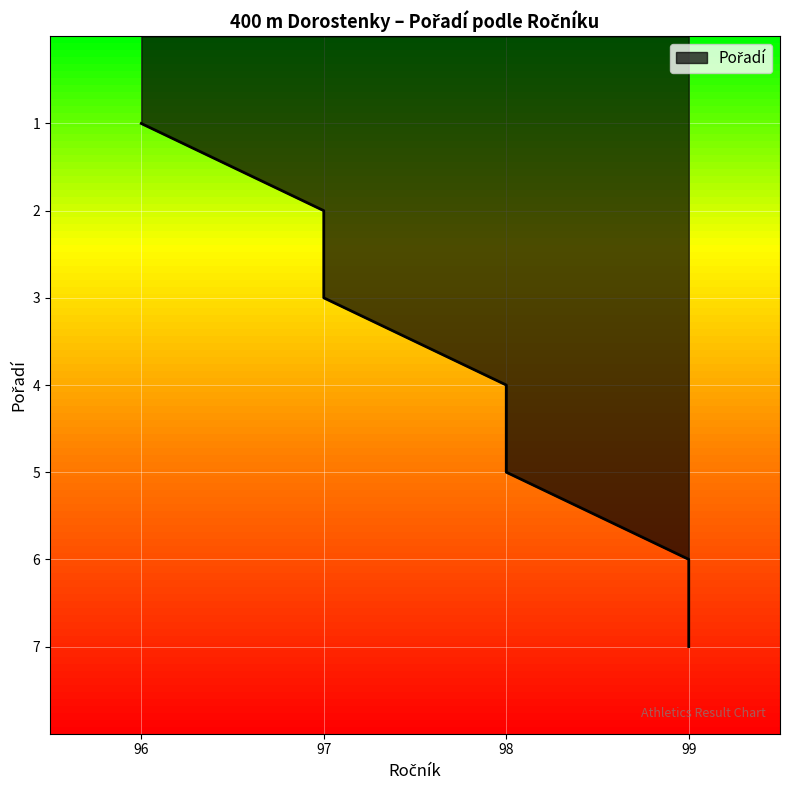

Reading left to right, extract all data points from this chart.

1	2	3	4	5	6	7